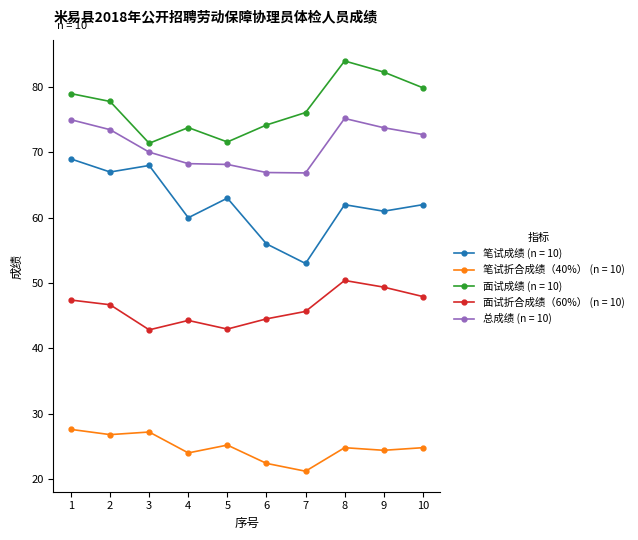

True or false: 笔试折合成绩（40%） (n = 10) and 面试折合成绩（60%） (n = 10) intersect in this chart.

False